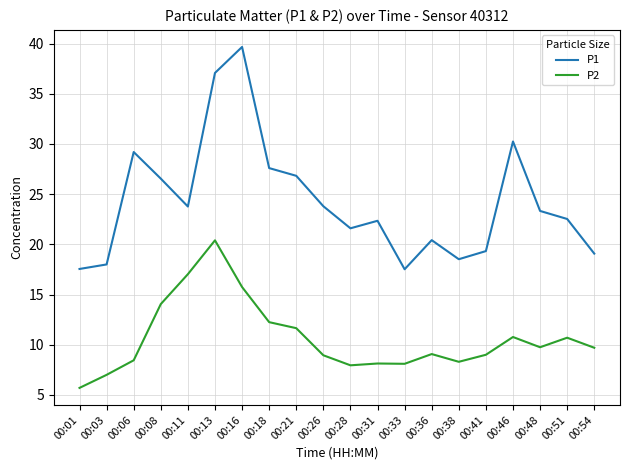

How many lines are shown in the chart?

2